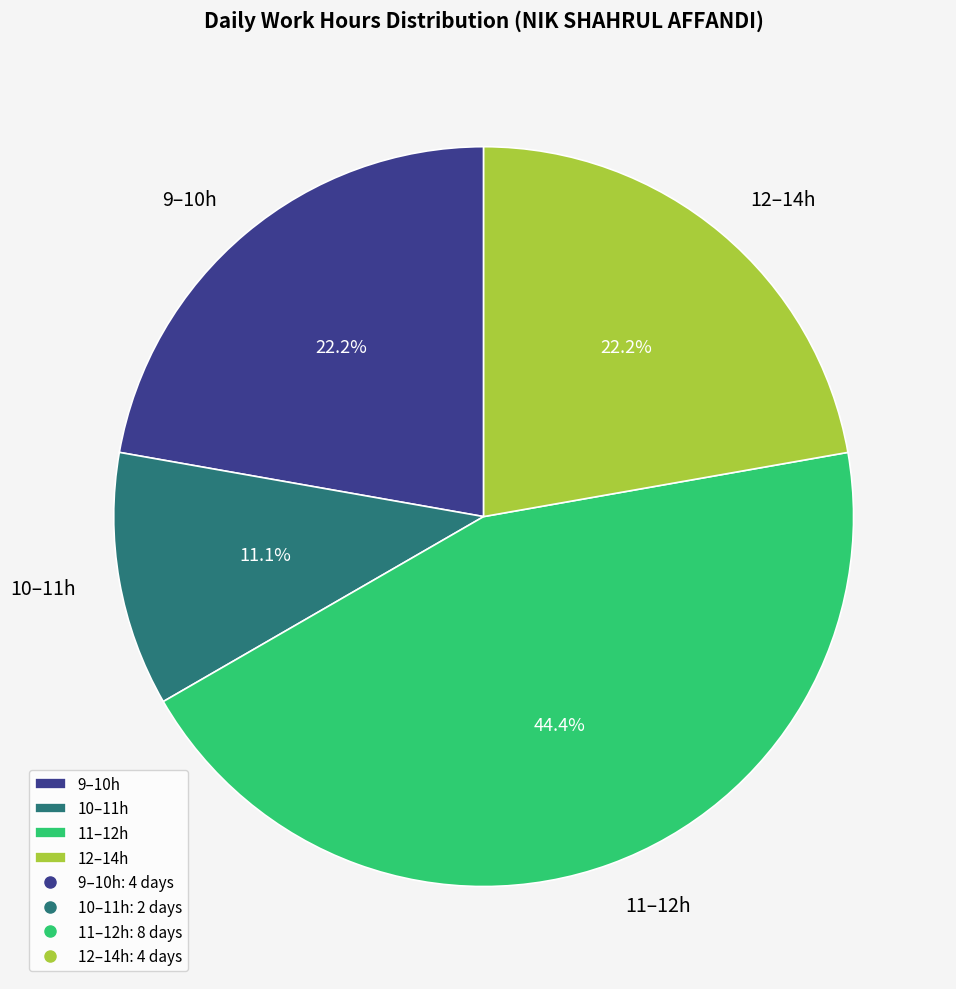

Which has a higher value, 10–11h or 9–10h?

9–10h